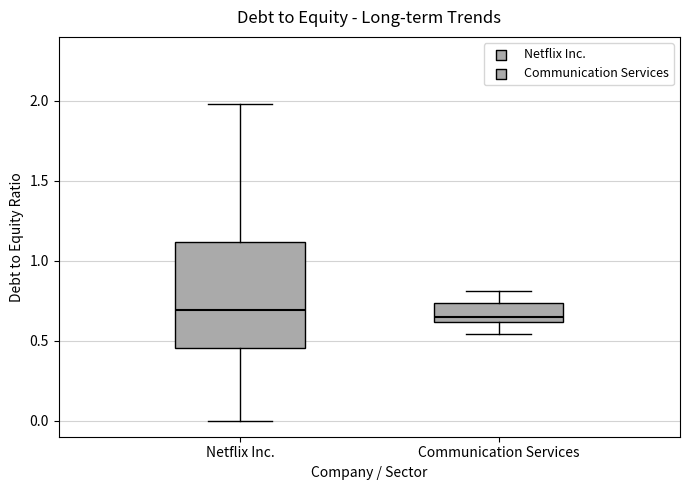

Comparing the boxes themselves (not the whiskers), which one is the tallest?

Netflix Inc.